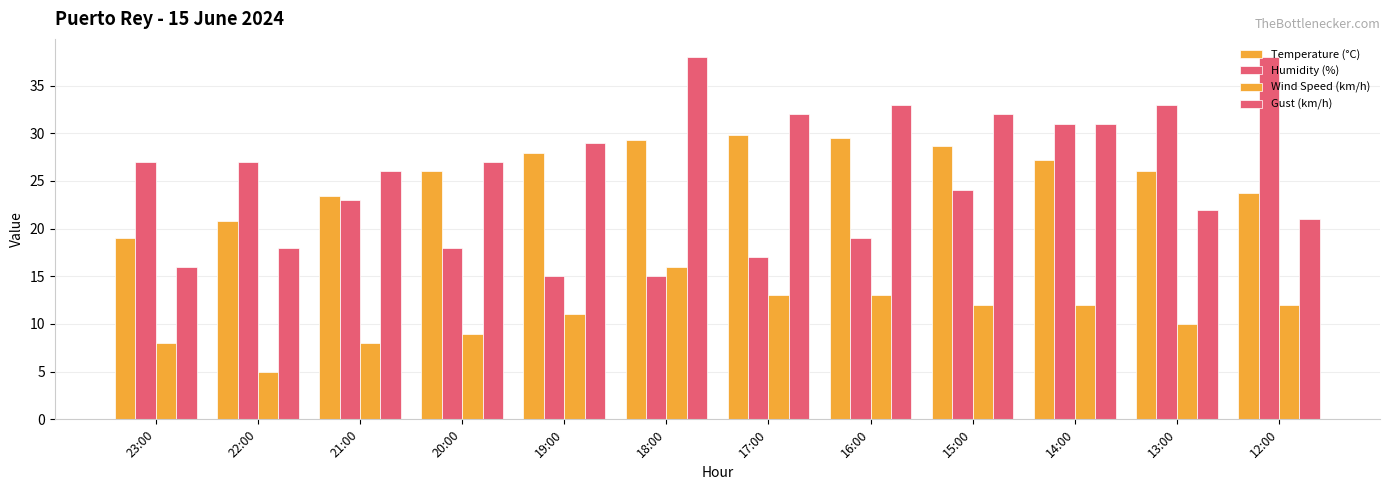

How many series are shown in this chart?

4